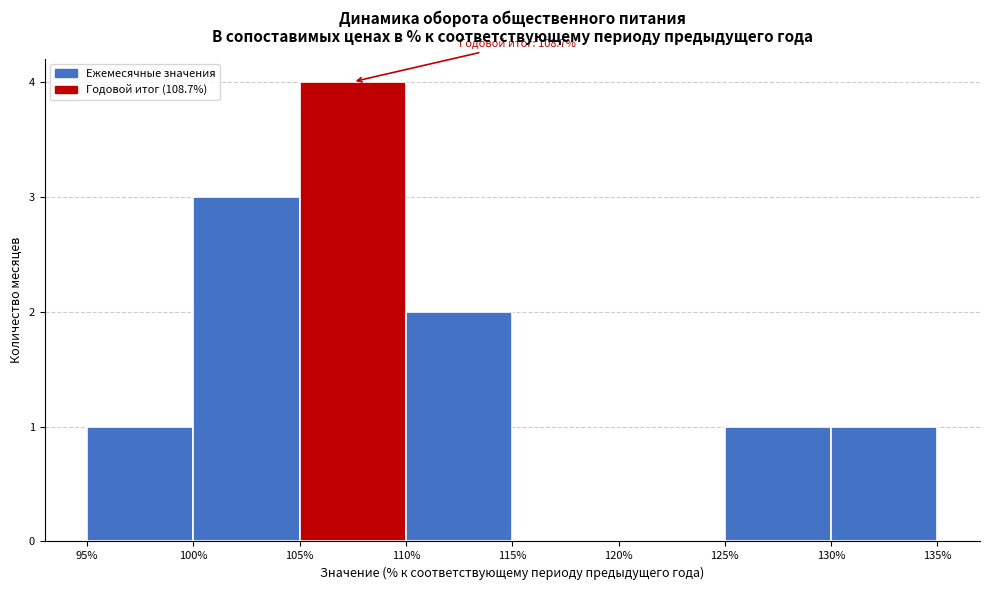

Which range on the x-axis has the tallest bar?

105% to 110%